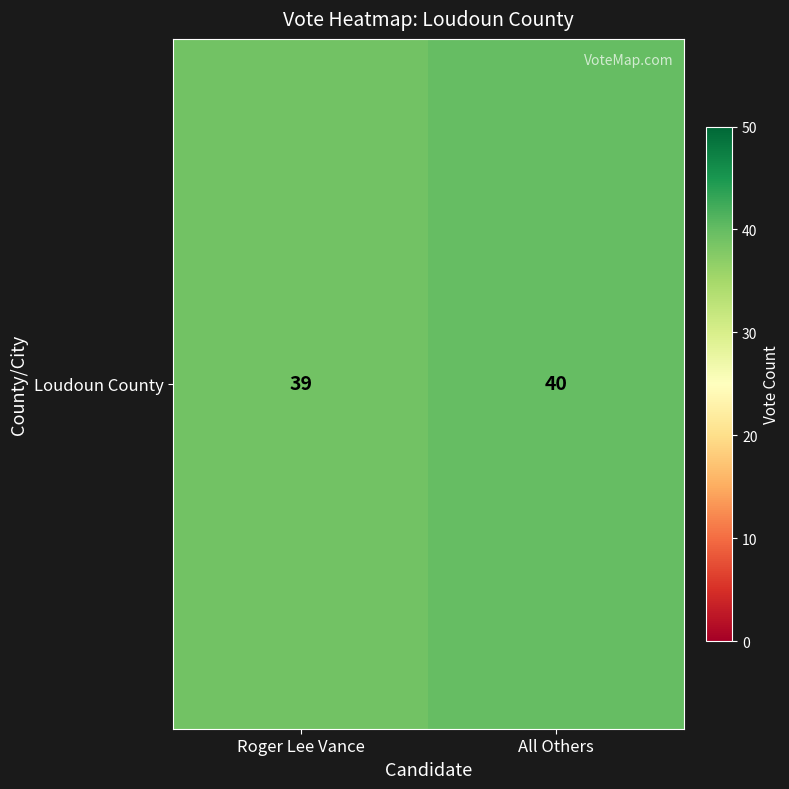

Reading right to left, transcribe all the data shown in this chart.

All Others=40	Roger Lee Vance=39